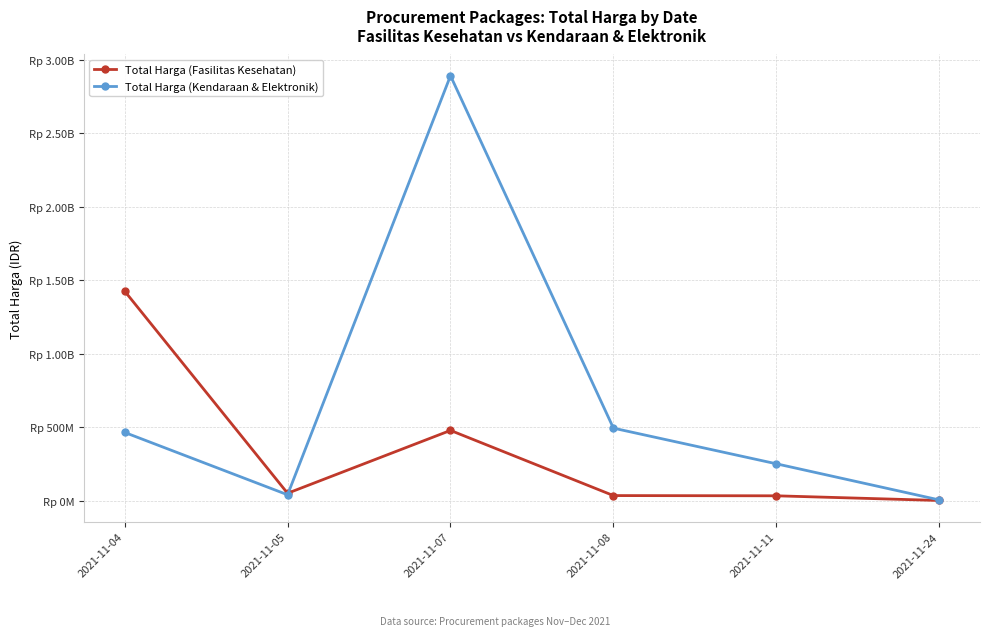

What are all the series names shown in the legend?

Total Harga (Fasilitas Kesehatan), Total Harga (Kendaraan & Elektronik)